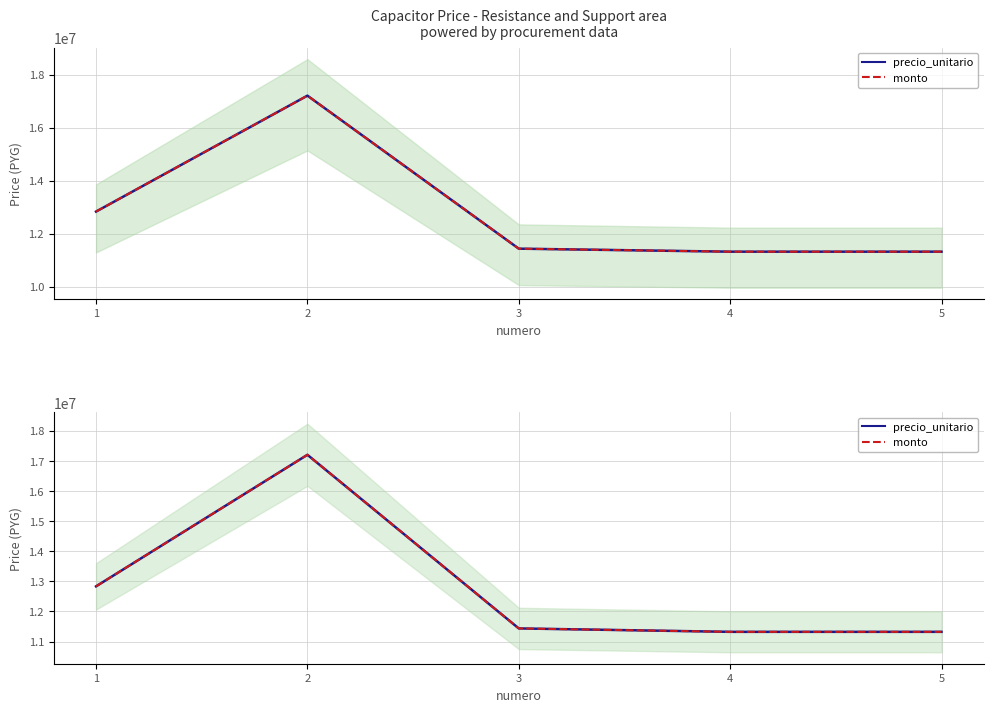

Is it true that monto equals 18152850 at 1?

False